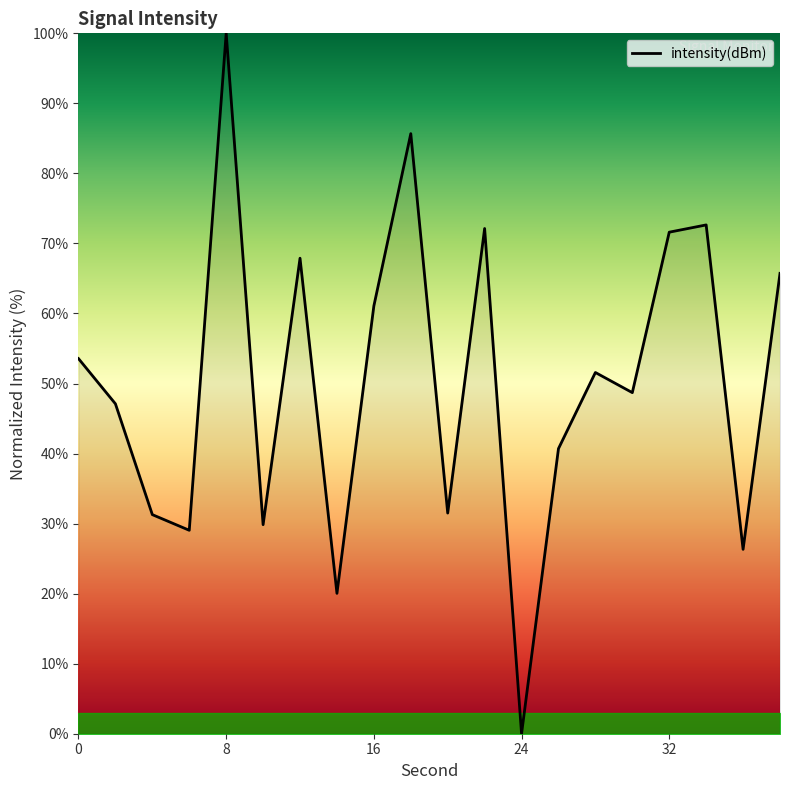

How many lines are shown in the chart?

1